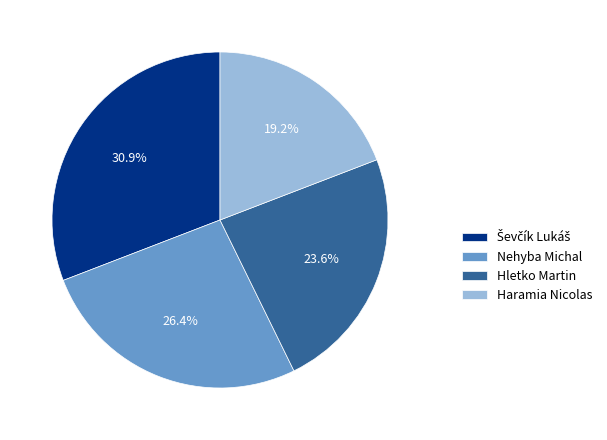

How much of the chart is everything except Hletko Martin?

76.4%